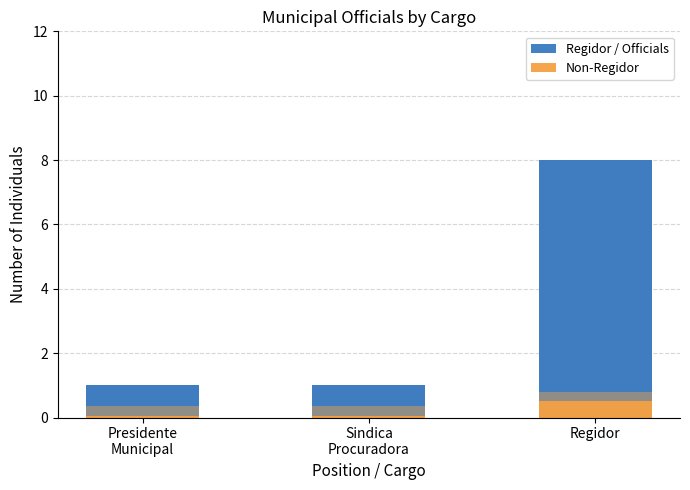

At Presidente
Municipal, list the series in order from smallest to largest.

Non-Regidor, Regidor / Officials